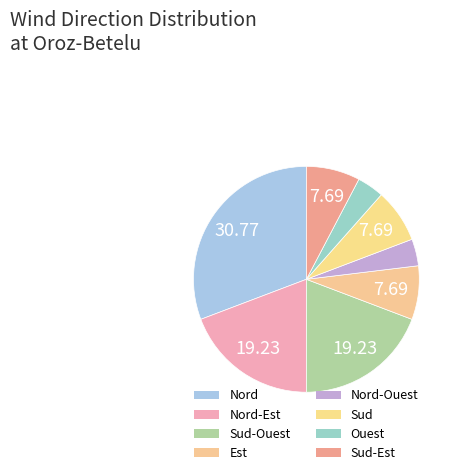

Is the sum of Ouest and Nord-Ouest greater than half?

No